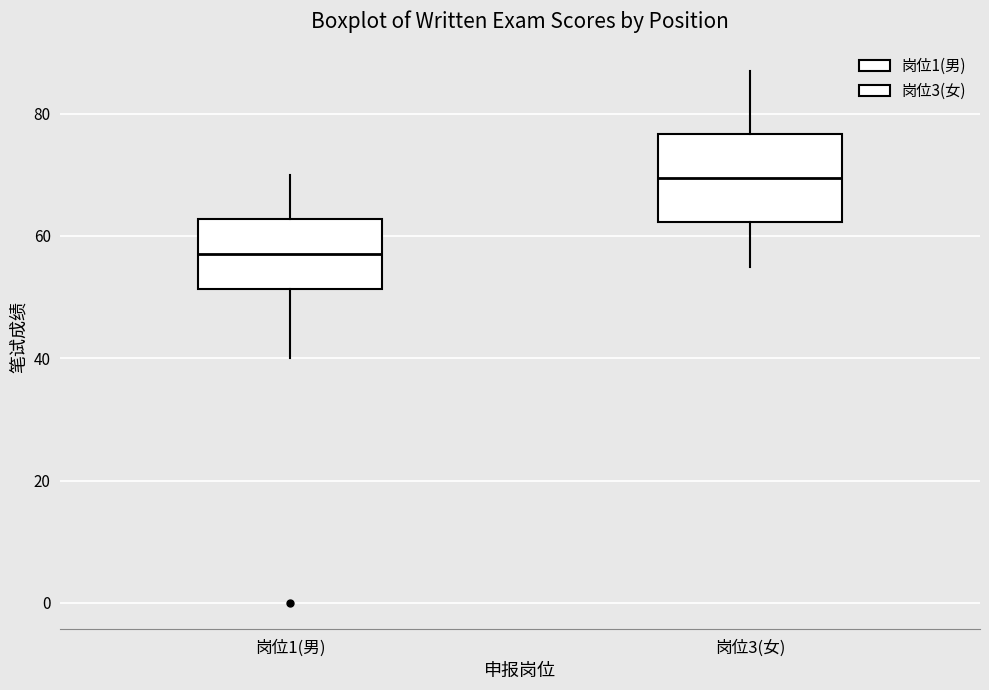

Reading left to right, read every box against the y-axis: the position of its median line, the range the box covers, and the ends of its whiskers. The values are not printed on the chart, so give them approximately, as read against the axis.

岗位1(男): median 58, box 52 to 62, whiskers 40 to 70
岗位3(女): median 70, box 62 to 76, whiskers 56 to 88